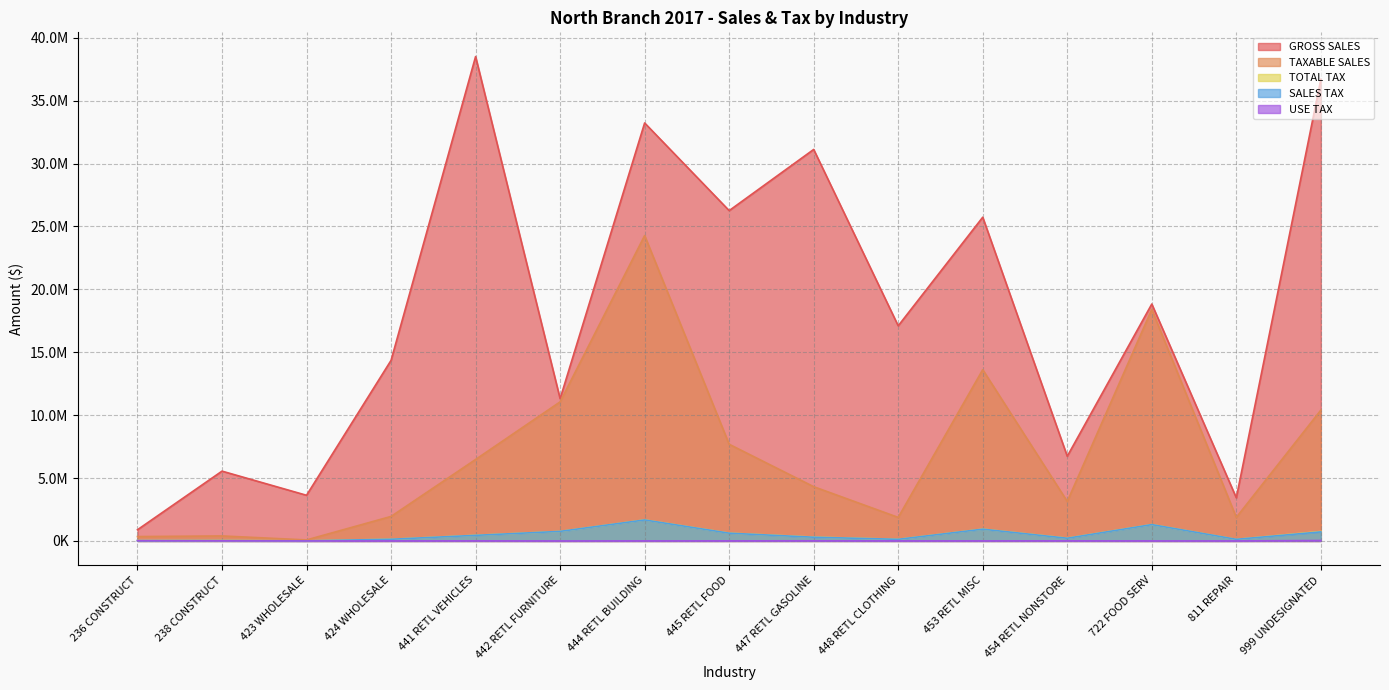

What is the highest value of the TOTAL TAX series?

1673767